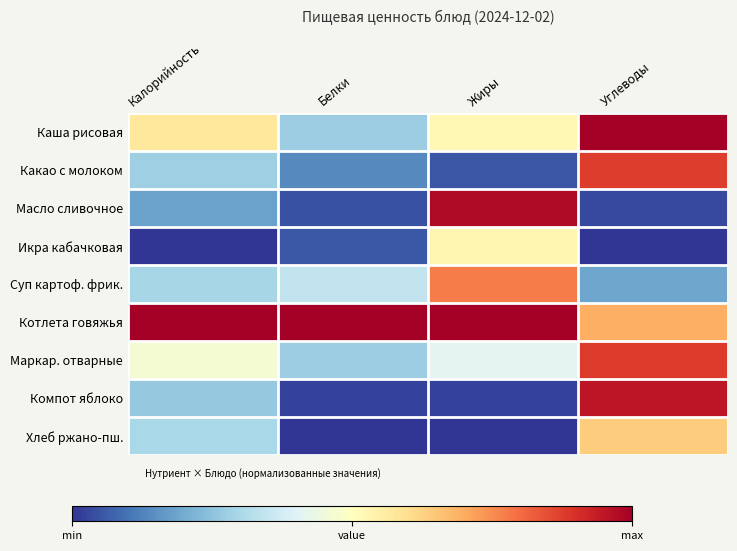

What is the total value across all series at Белки?

2.2